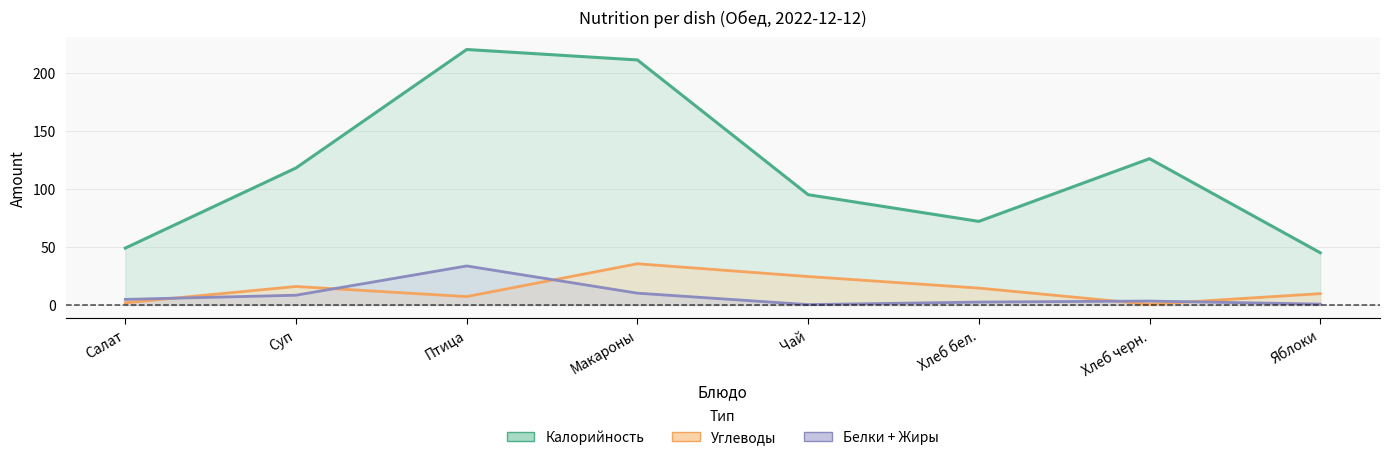

At which category does Белки+Жиры reach its first local peak?

Птица